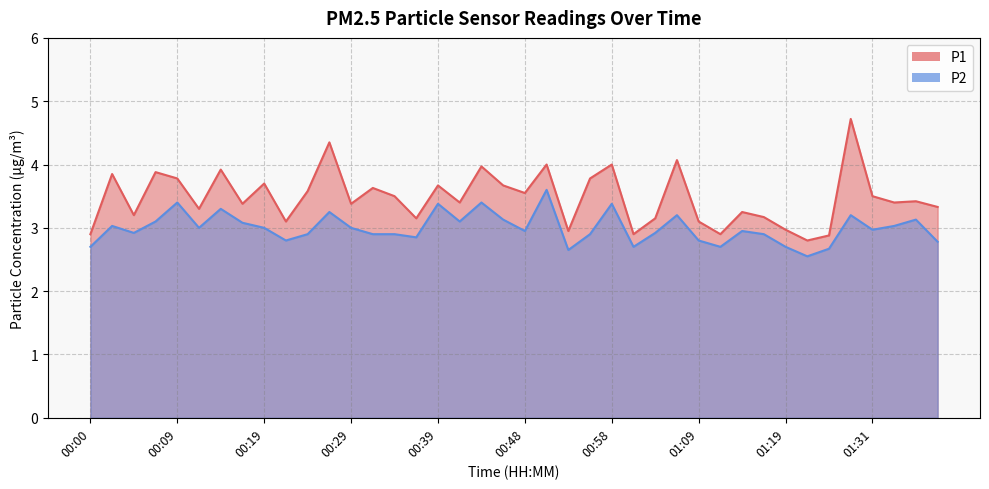

How many data points in P1 are less than 3?

7